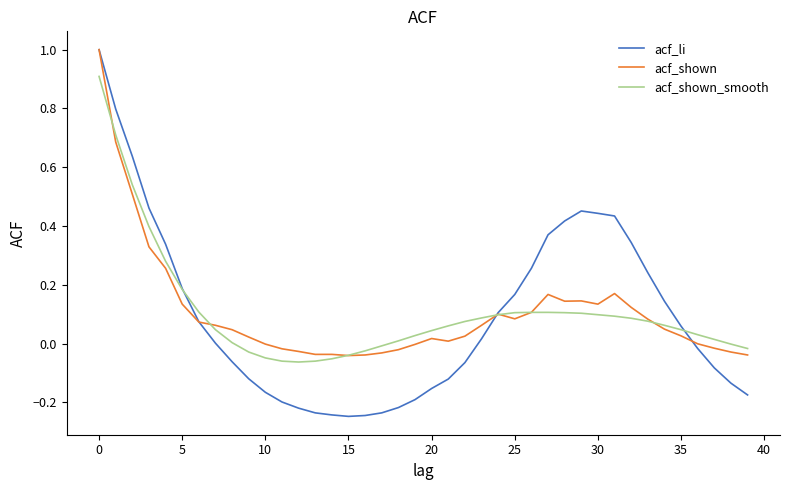

What is the maximum value shown in the chart?

1.0